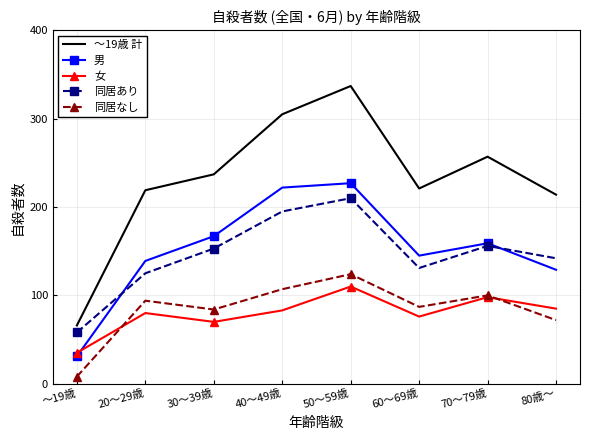

Which series has the largest total across all categories?

～19歳 計